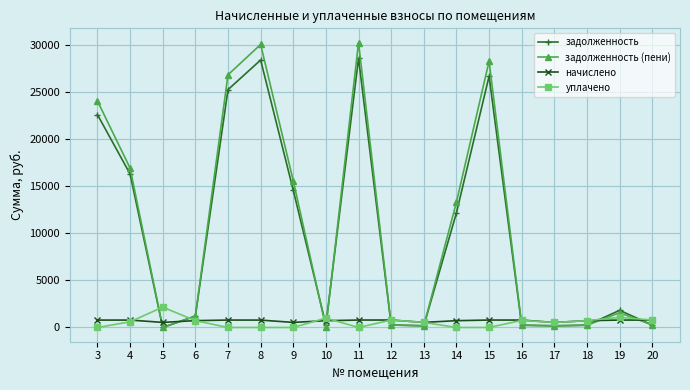

Between which two adjacent categories do задолженность and начислено first intersect?

4 and 5